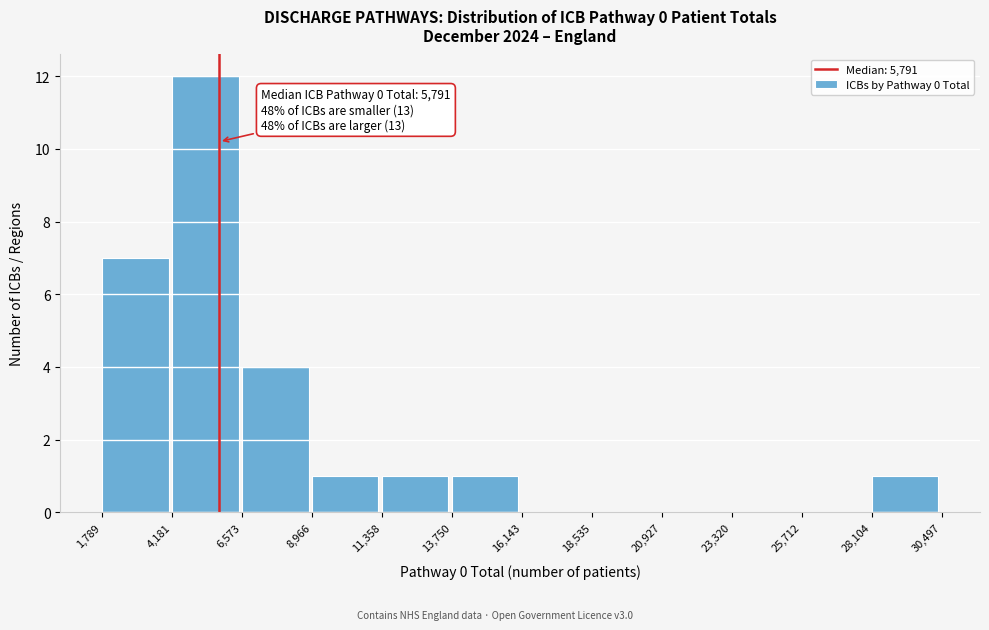

Over which range of the x-axis is the bar tallest?

4,181 to 6,573